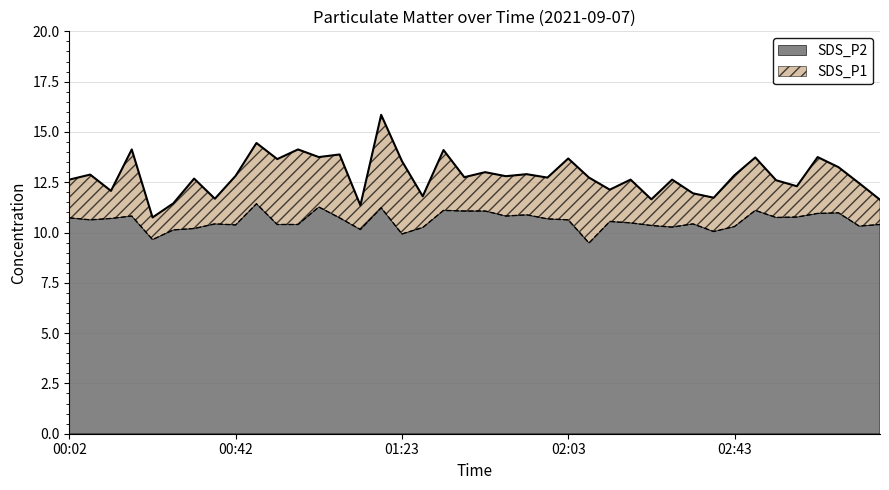

True or false: SDS_P2 has a value of 11.3 at 01:03.

True